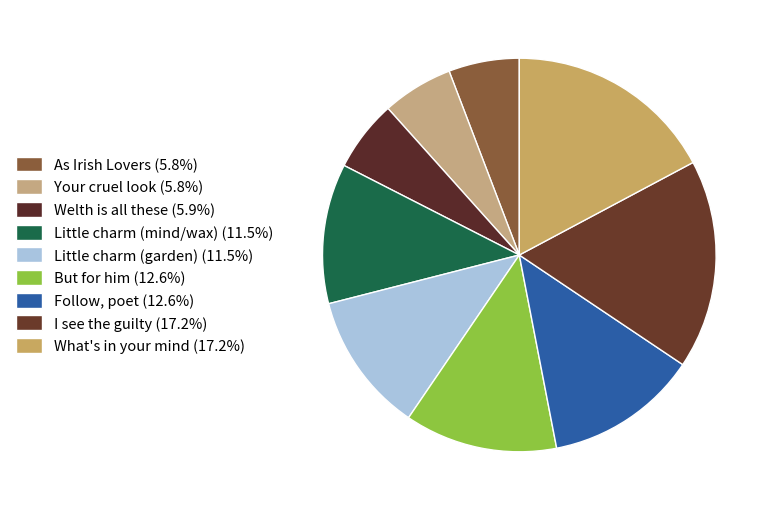

Count the number of slices in the pie.

9